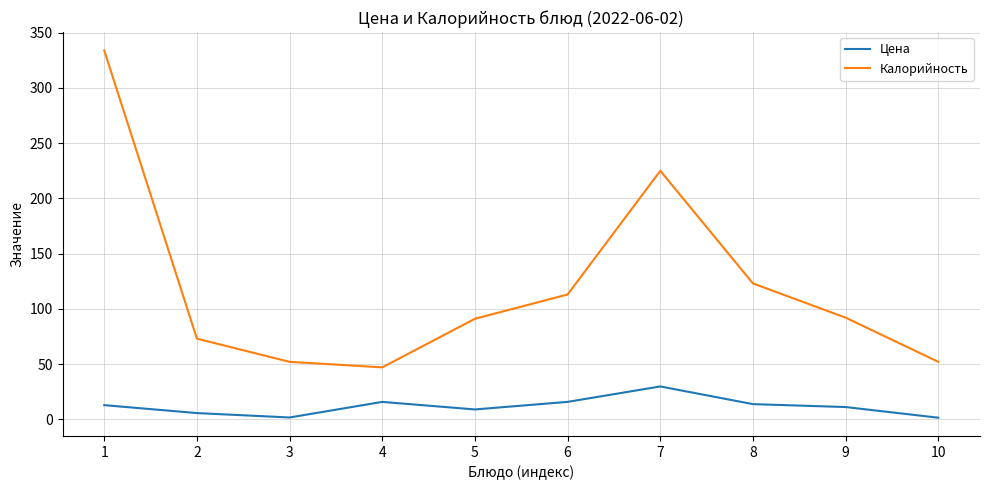

Rank the series by their average value, from lowest to highest.

Цена, Калорийность